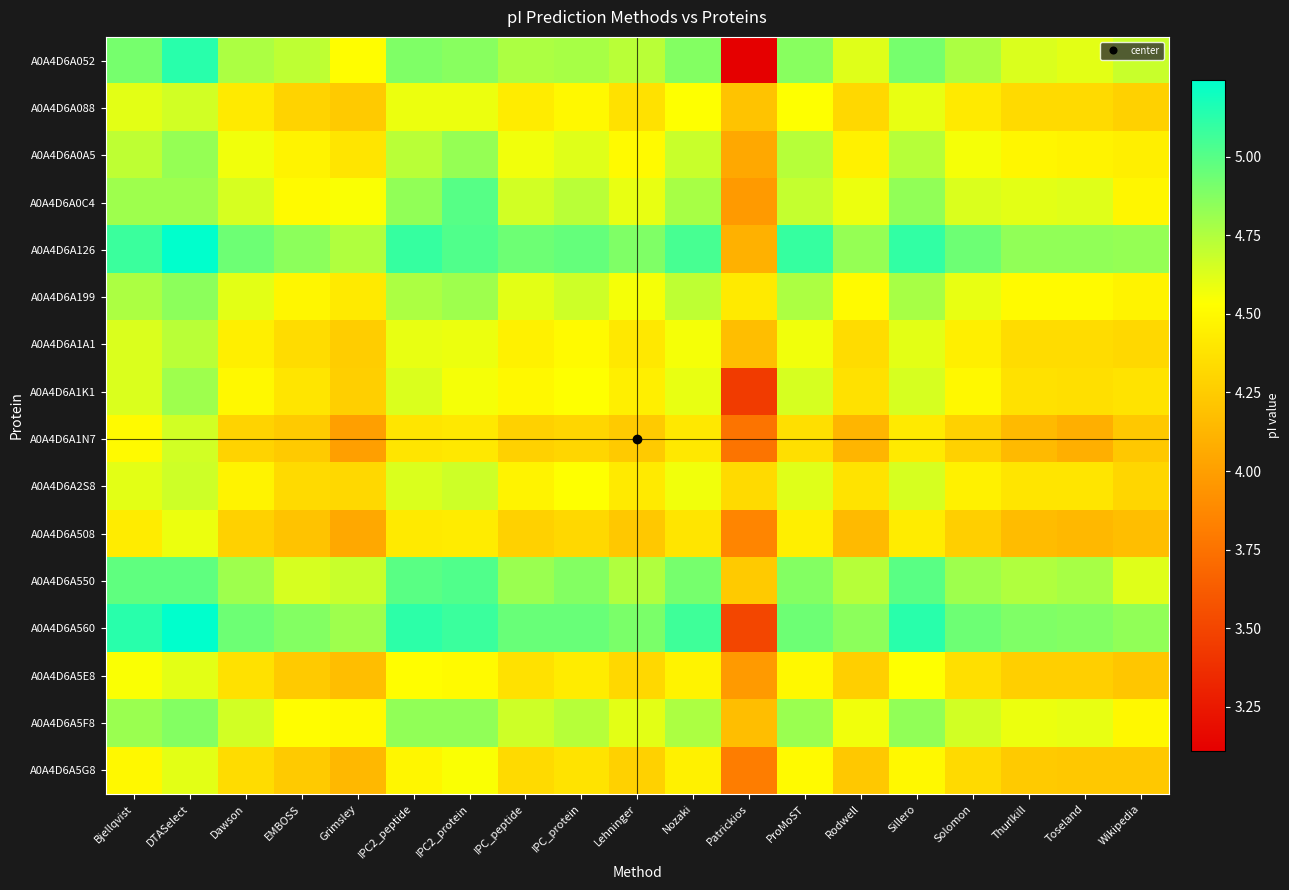

Reading left to right, transcribe all the data shown in this chart.

A0A4D6A052: Bjellqvist=4.9	DTASelect=5.1	Dawson=4.8	EMBOSS=4.7	Grimsley=4.5	IPC2_peptide=4.9	IPC2_protein=4.9	IPC_peptide=4.8	IPC_protein=4.8	Lehninger=4.7	Nozaki=4.9	Patrickios=3.1	ProMoST=4.9	Rodwell=4.6	Sillero=4.9	Solomon=4.8	Thurlkill=4.6	Toseland=4.6	Wikipedia=4.7
A0A4D6A088: Bjellqvist=4.6	DTASelect=4.7	Dawson=4.4	EMBOSS=4.3	Grimsley=4.2	IPC2_peptide=4.6	IPC2_protein=4.6	IPC_peptide=4.4	IPC_protein=4.5	Lehninger=4.4	Nozaki=4.5	Patrickios=4.2	ProMoST=4.5	Rodwell=4.3	Sillero=4.6	Solomon=4.4	Thurlkill=4.3	Toseland=4.3	Wikipedia=4.3
A0A4D6A0A5: Bjellqvist=4.7	DTASelect=4.8	Dawson=4.6	EMBOSS=4.5	Grimsley=4.4	IPC2_peptide=4.7	IPC2_protein=4.8	IPC_peptide=4.6	IPC_protein=4.6	Lehninger=4.5	Nozaki=4.7	Patrickios=4.0	ProMoST=4.7	Rodwell=4.5	Sillero=4.7	Solomon=4.6	Thurlkill=4.5	Toseland=4.5	Wikipedia=4.4
A0A4D6A0C4: Bjellqvist=4.8	DTASelect=4.8	Dawson=4.6	EMBOSS=4.5	Grimsley=4.5	IPC2_peptide=4.8	IPC2_protein=5.0	IPC_peptide=4.7	IPC_protein=4.7	Lehninger=4.6	Nozaki=4.8	Patrickios=4.0	ProMoST=4.7	Rodwell=4.6	Sillero=4.8	Solomon=4.6	Thurlkill=4.6	Toseland=4.6	Wikipedia=4.5
A0A4D6A126: Bjellqvist=5.1	DTASelect=5.2	Dawson=4.9	EMBOSS=4.9	Grimsley=4.7	IPC2_peptide=5.1	IPC2_protein=5.0	IPC_peptide=4.9	IPC_protein=5.0	Lehninger=4.9	Nozaki=5.0	Patrickios=4.1	ProMoST=5.1	Rodwell=4.8	Sillero=5.1	Solomon=4.9	Thurlkill=4.8	Toseland=4.8	Wikipedia=4.8
A0A4D6A199: Bjellqvist=4.8	DTASelect=4.9	Dawson=4.6	EMBOSS=4.5	Grimsley=4.4	IPC2_peptide=4.8	IPC2_protein=4.8	IPC_peptide=4.6	IPC_protein=4.7	Lehninger=4.6	Nozaki=4.7	Patrickios=4.4	ProMoST=4.8	Rodwell=4.5	Sillero=4.8	Solomon=4.6	Thurlkill=4.5	Toseland=4.5	Wikipedia=4.5
A0A4D6A1A1: Bjellqvist=4.6	DTASelect=4.7	Dawson=4.4	EMBOSS=4.3	Grimsley=4.3	IPC2_peptide=4.6	IPC2_protein=4.6	IPC_peptide=4.5	IPC_protein=4.5	Lehninger=4.4	Nozaki=4.6	Patrickios=4.2	ProMoST=4.6	Rodwell=4.3	Sillero=4.6	Solomon=4.4	Thurlkill=4.3	Toseland=4.3	Wikipedia=4.3
A0A4D6A1K1: Bjellqvist=4.6	DTASelect=4.8	Dawson=4.5	EMBOSS=4.4	Grimsley=4.3	IPC2_peptide=4.6	IPC2_protein=4.6	IPC_peptide=4.5	IPC_protein=4.5	Lehninger=4.4	Nozaki=4.6	Patrickios=3.4	ProMoST=4.6	Rodwell=4.4	Sillero=4.6	Solomon=4.5	Thurlkill=4.4	Toseland=4.4	Wikipedia=4.4
A0A4D6A1N7: Bjellqvist=4.5	DTASelect=4.7	Dawson=4.3	EMBOSS=4.2	Grimsley=4.0	IPC2_peptide=4.4	IPC2_protein=4.4	IPC_peptide=4.3	IPC_protein=4.3	Lehninger=4.2	Nozaki=4.4	Patrickios=3.8	ProMoST=4.4	Rodwell=4.1	Sillero=4.4	Solomon=4.3	Thurlkill=4.2	Toseland=4.1	Wikipedia=4.2
A0A4D6A2S8: Bjellqvist=4.6	DTASelect=4.7	Dawson=4.5	EMBOSS=4.3	Grimsley=4.3	IPC2_peptide=4.6	IPC2_protein=4.7	IPC_peptide=4.5	IPC_protein=4.5	Lehninger=4.4	Nozaki=4.6	Patrickios=4.3	ProMoST=4.6	Rodwell=4.4	Sillero=4.6	Solomon=4.5	Thurlkill=4.4	Toseland=4.4	Wikipedia=4.3
A0A4D6A508: Bjellqvist=4.4	DTASelect=4.6	Dawson=4.3	EMBOSS=4.2	Grimsley=4.0	IPC2_peptide=4.4	IPC2_protein=4.4	IPC_peptide=4.3	IPC_protein=4.3	Lehninger=4.2	Nozaki=4.4	Patrickios=3.9	ProMoST=4.4	Rodwell=4.2	Sillero=4.4	Solomon=4.3	Thurlkill=4.2	Toseland=4.1	Wikipedia=4.2
A0A4D6A550: Bjellqvist=5.0	DTASelect=5.0	Dawson=4.8	EMBOSS=4.6	Grimsley=4.7	IPC2_peptide=5.0	IPC2_protein=5.0	IPC_peptide=4.8	IPC_protein=4.9	Lehninger=4.7	Nozaki=4.9	Patrickios=4.2	ProMoST=4.9	Rodwell=4.7	Sillero=5.0	Solomon=4.8	Thurlkill=4.7	Toseland=4.8	Wikipedia=4.6
A0A4D6A560: Bjellqvist=5.1	DTASelect=5.2	Dawson=4.9	EMBOSS=4.9	Grimsley=4.8	IPC2_peptide=5.1	IPC2_protein=5.1	IPC_peptide=5.0	IPC_protein=5.0	Lehninger=4.9	Nozaki=5.1	Patrickios=3.5	ProMoST=4.9	Rodwell=4.9	Sillero=5.1	Solomon=4.9	Thurlkill=4.9	Toseland=4.9	Wikipedia=4.8
A0A4D6A5E8: Bjellqvist=4.5	DTASelect=4.6	Dawson=4.4	EMBOSS=4.2	Grimsley=4.2	IPC2_peptide=4.5	IPC2_protein=4.5	IPC_peptide=4.4	IPC_protein=4.4	Lehninger=4.3	Nozaki=4.5	Patrickios=4.0	ProMoST=4.5	Rodwell=4.3	Sillero=4.5	Solomon=4.4	Thurlkill=4.3	Toseland=4.3	Wikipedia=4.2
A0A4D6A5F8: Bjellqvist=4.8	DTASelect=4.9	Dawson=4.7	EMBOSS=4.5	Grimsley=4.5	IPC2_peptide=4.8	IPC2_protein=4.8	IPC_peptide=4.7	IPC_protein=4.7	Lehninger=4.6	Nozaki=4.8	Patrickios=4.2	ProMoST=4.8	Rodwell=4.6	Sillero=4.8	Solomon=4.7	Thurlkill=4.6	Toseland=4.6	Wikipedia=4.5
A0A4D6A5G8: Bjellqvist=4.5	DTASelect=4.6	Dawson=4.3	EMBOSS=4.2	Grimsley=4.1	IPC2_peptide=4.5	IPC2_protein=4.5	IPC_peptide=4.3	IPC_protein=4.4	Lehninger=4.3	Nozaki=4.5	Patrickios=3.8	ProMoST=4.5	Rodwell=4.2	Sillero=4.5	Solomon=4.3	Thurlkill=4.2	Toseland=4.2	Wikipedia=4.2